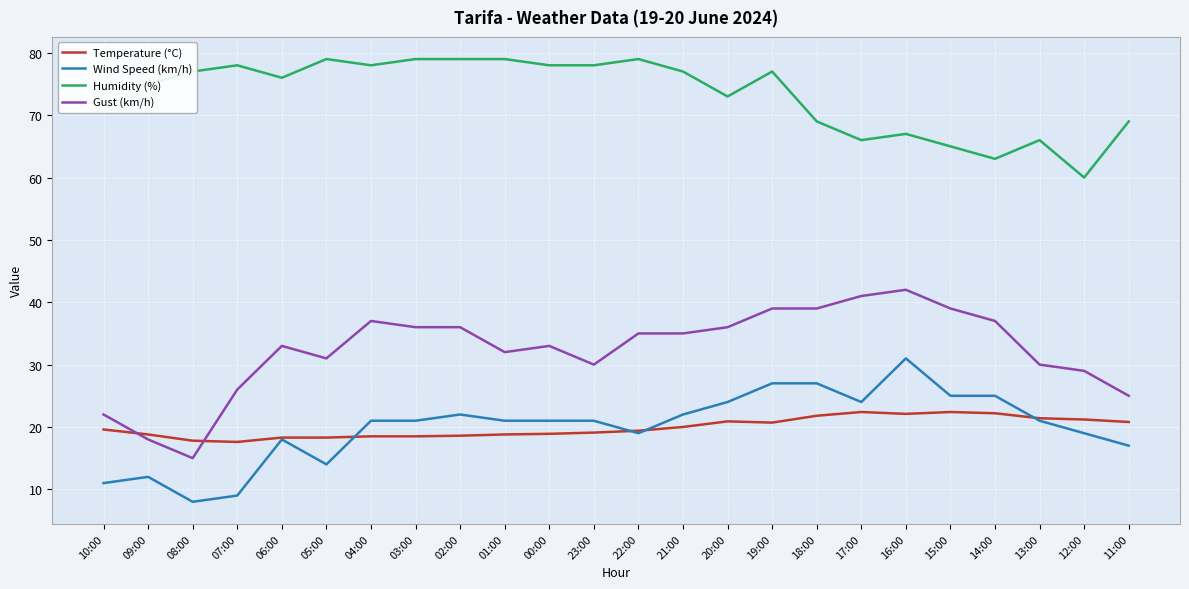

What is the sum of all Temperature (°C) values?

478.1